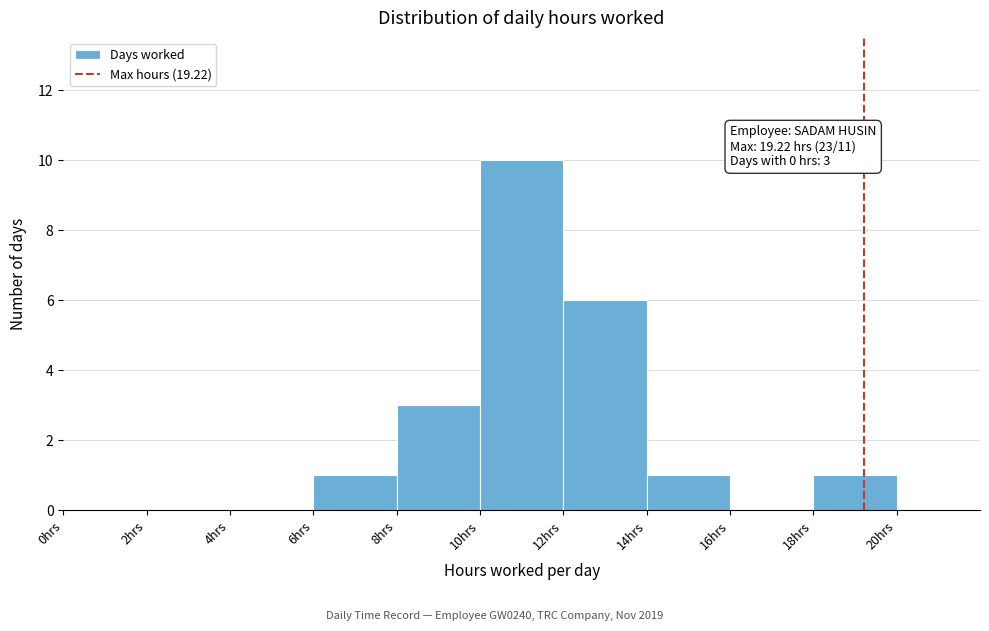

Over which range of the x-axis is the bar tallest?

10 to 12